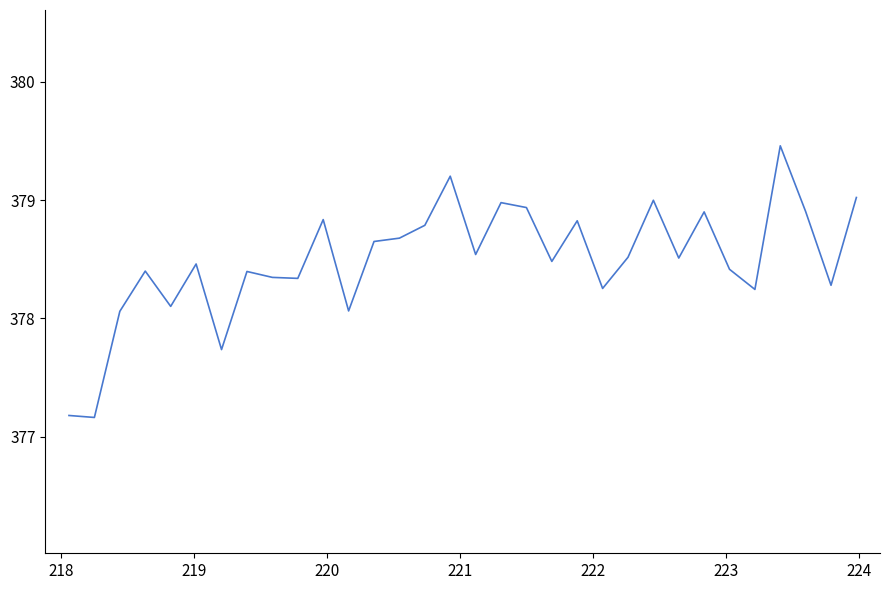

What is the smallest value displayed?

377.2